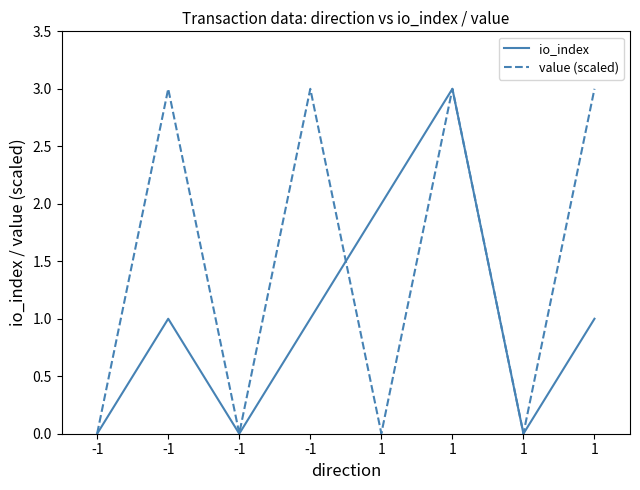

List the labels in order of value (scaled) value, largest first.

-1, -1, 1, 1, -1, -1, 1, 1